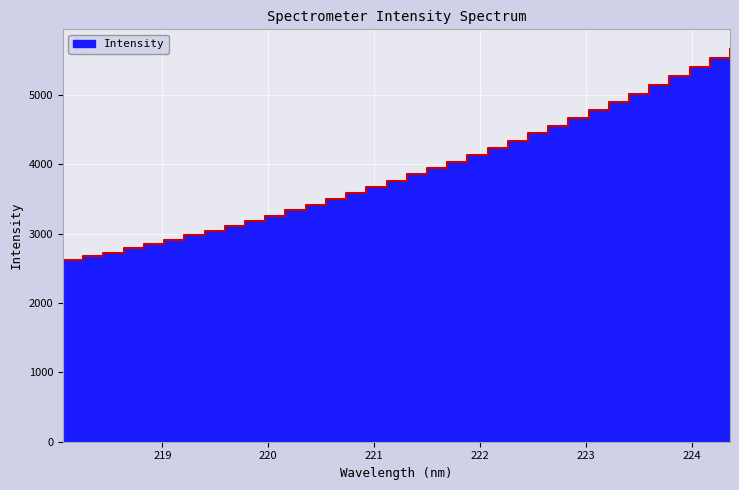

Reading left to right, extract all data points from this chart.

2617.0	2672.5	2727.4	2788.6	2848.7	2911.5	2977.7	3045.3	3113.7	3186.6	3260.1	3338.8	3417.9	3500.6	3583.2	3667.3	3760.1	3854.7	3943.8	4032.1	4135.0	4235.6	4339.9	4447.7	4559.1	4672.1	4785.1	4899.1	5020.2	5142.4	5266.8	5398.8	5526.8	5663.7